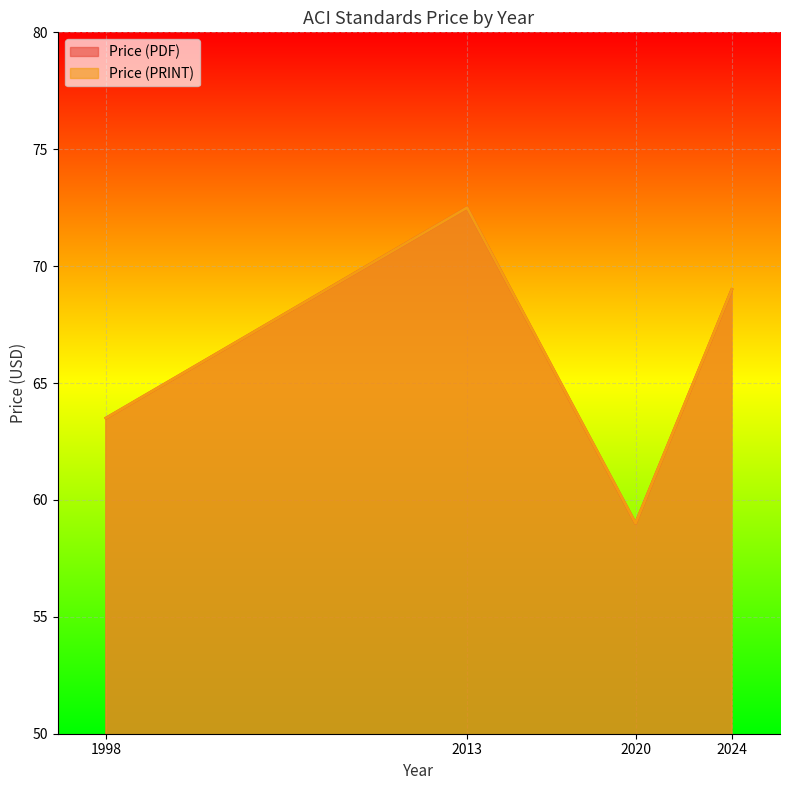

Which label corresponds to the largest value in the chart?

2013